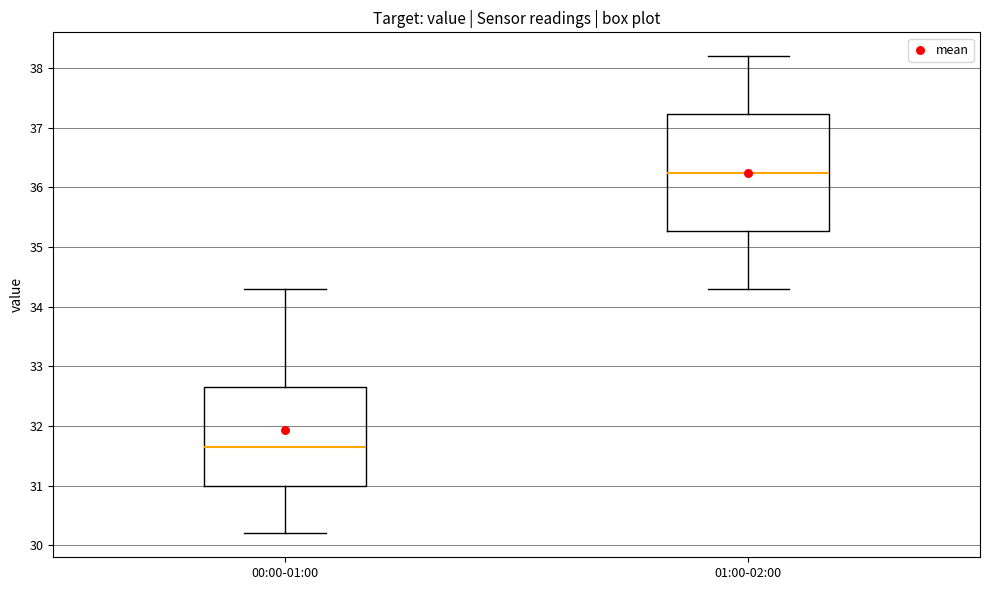

Where is the upper edge of the box for 01:00-02:00 on the y-axis? The values are not printed on the chart, so give them approximately, as read against the axis.

37.2